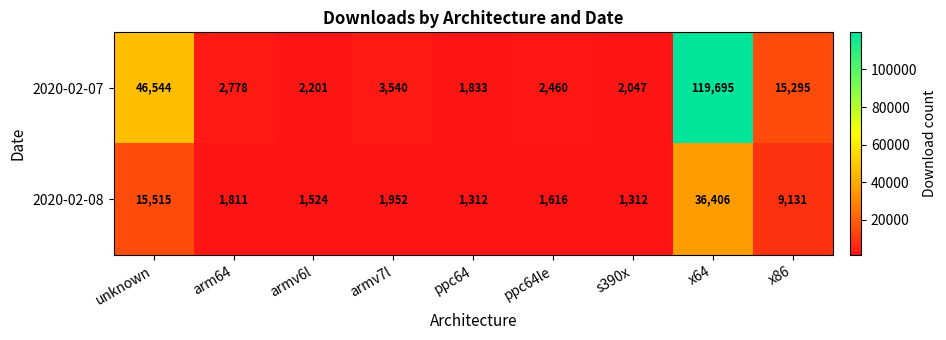

At how many categories does at least one series exceed 71653?

1